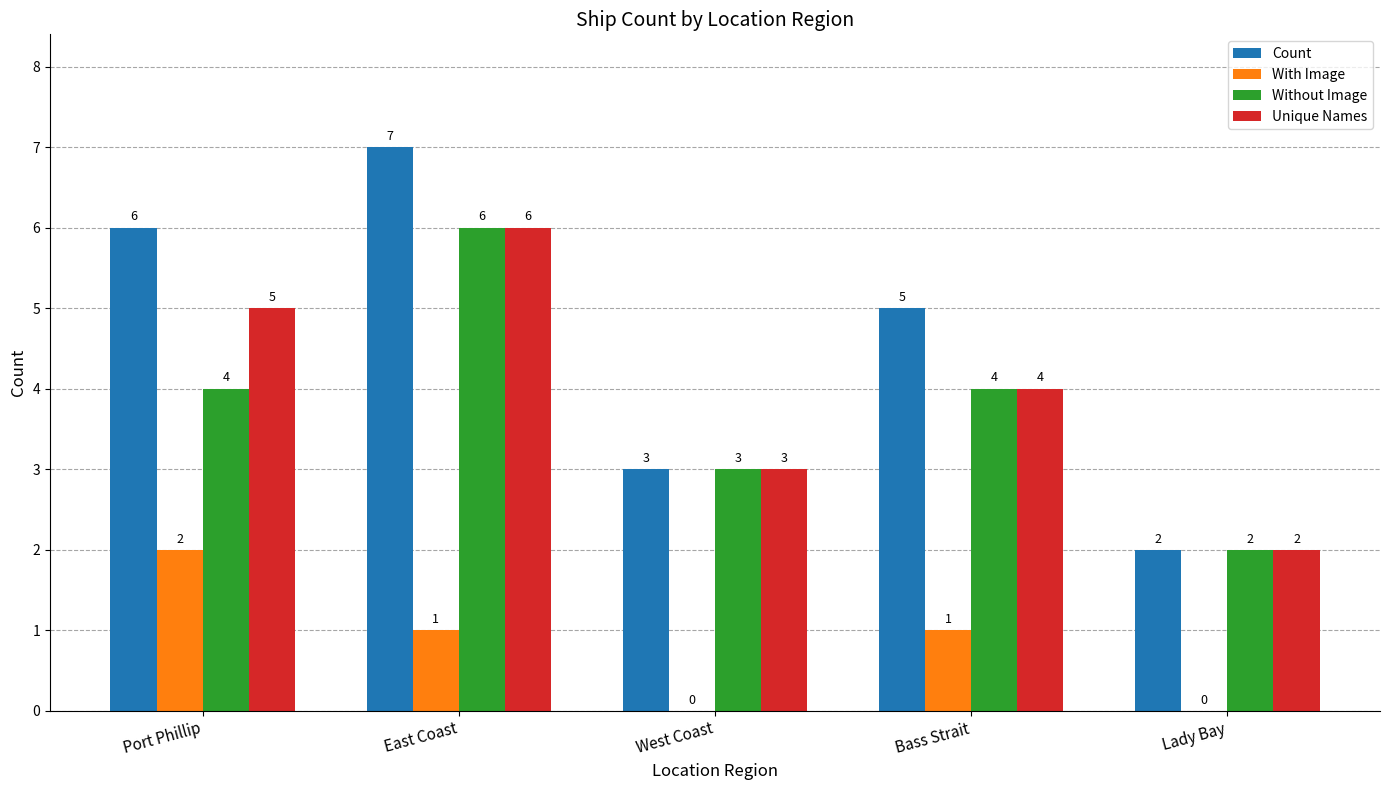

At which label is Unique Names closest to 4?

Bass Strait